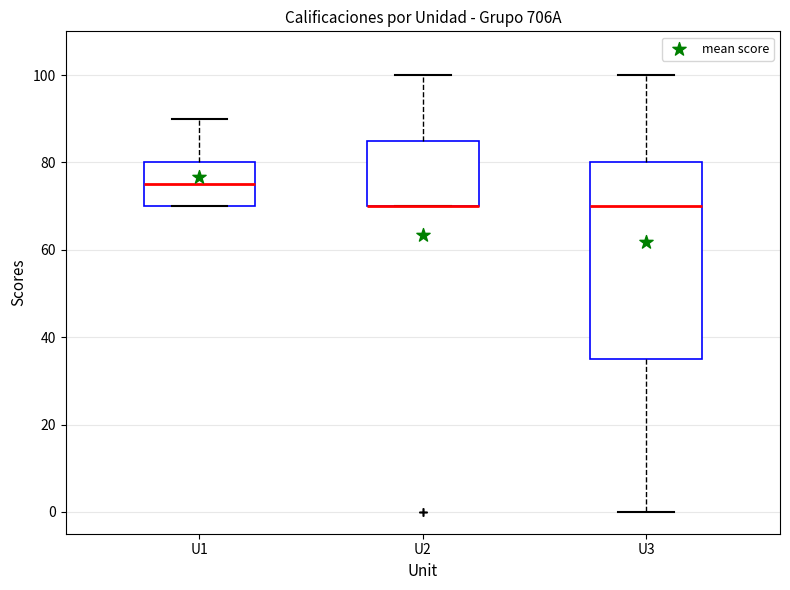

Which box is the tallest, from its lower edge to its upper edge?

U3